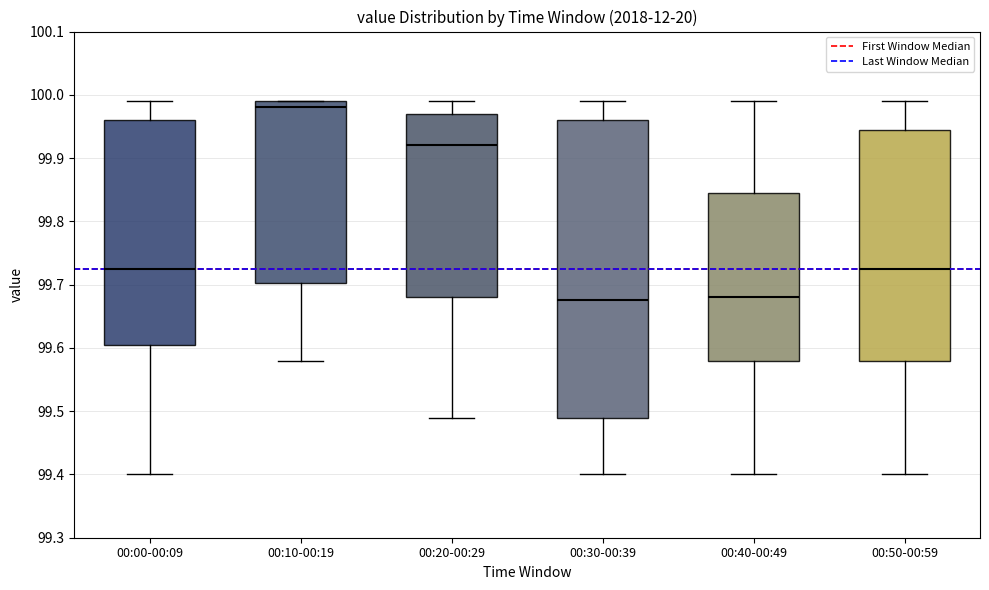

Where does the median line of the box for 00:30-00:39 sit on the y-axis? The values are not printed on the chart, so give them approximately, as read against the axis.

99.68